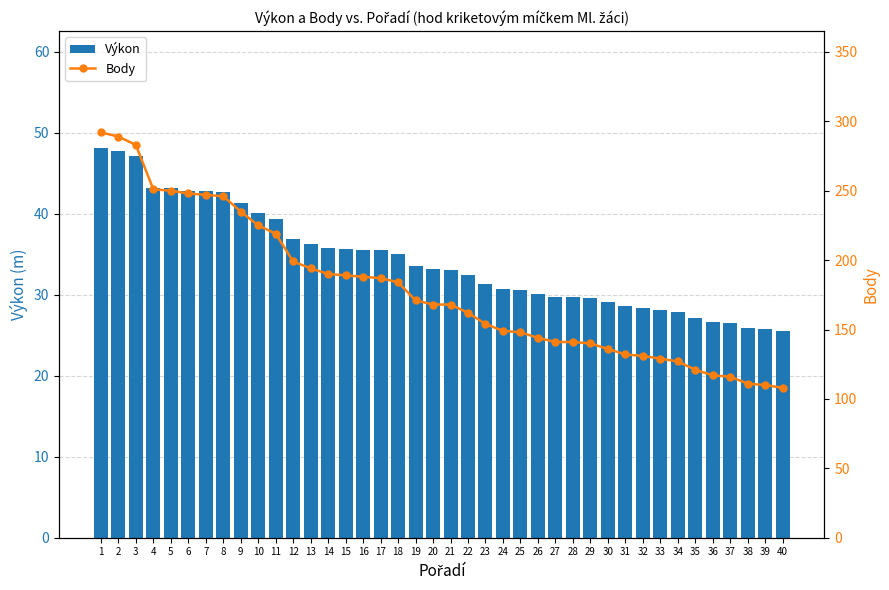

At which label does Body reach its peak?

1